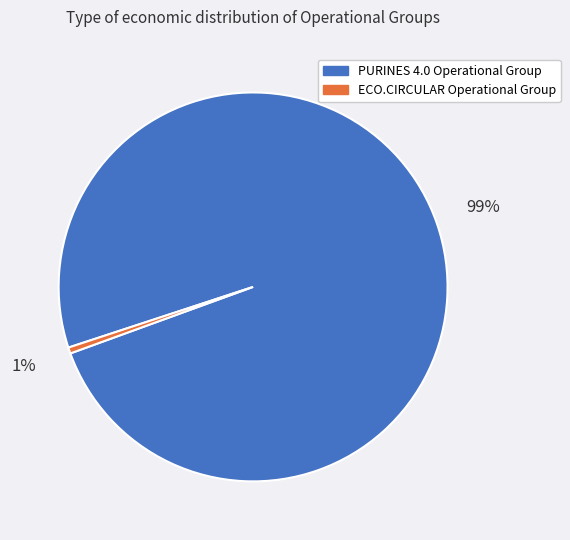

To the nearest percent, what is the combined percentage of ECO.CIRCULAR Operational Group and PURINES 4.0 Operational Group?

100%